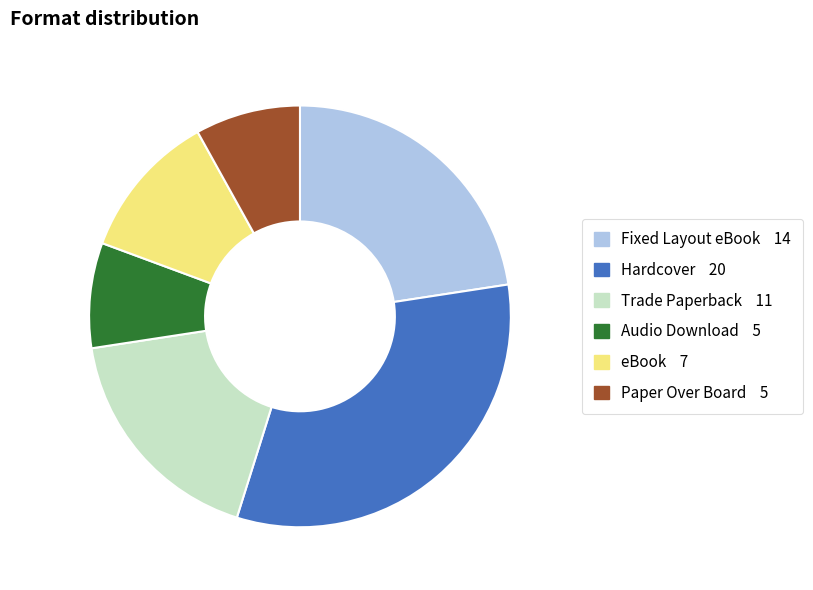

How many segments does this pie chart have?

6